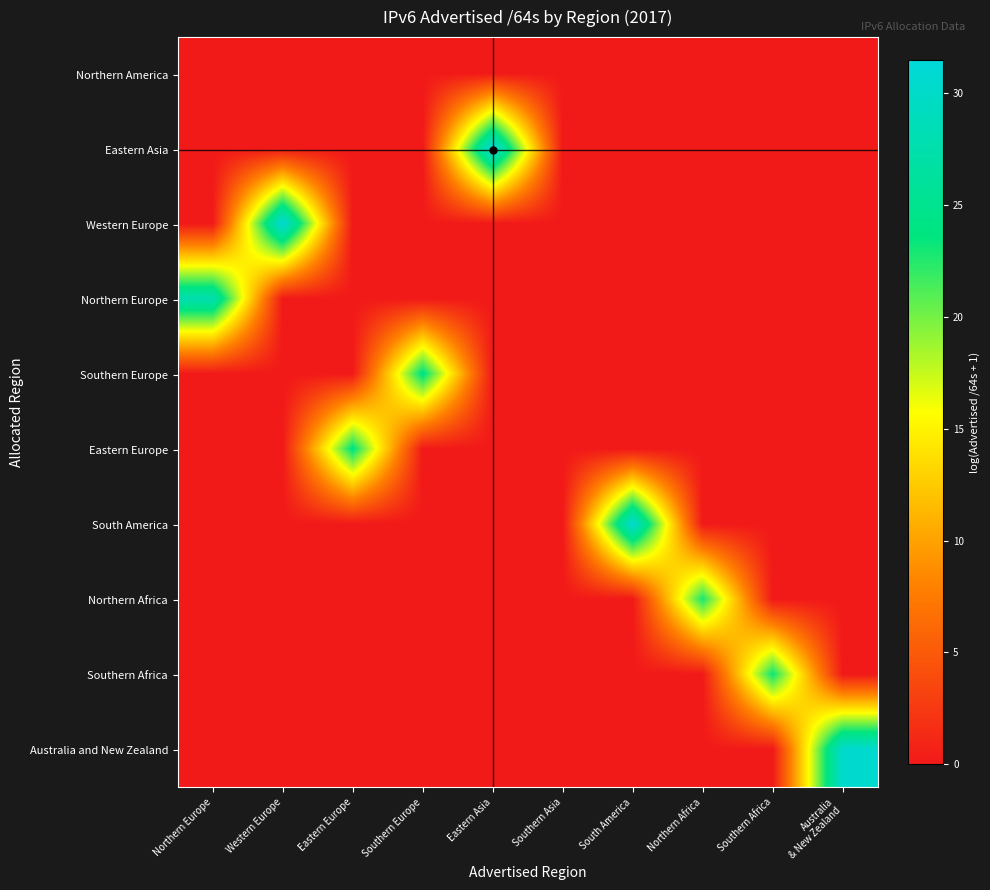

At which category is the sum across all series the highest?

Eastern Asia